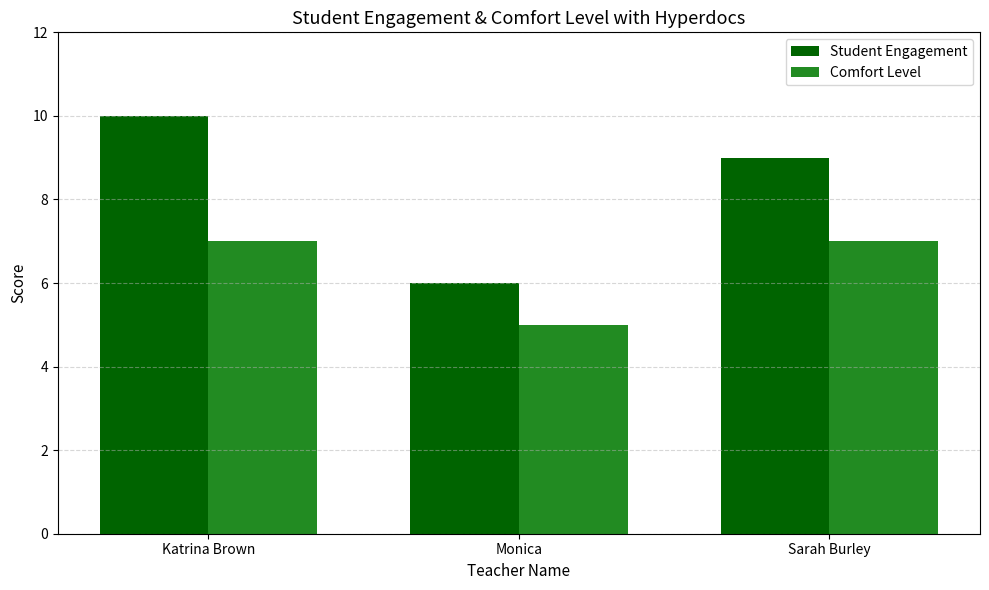

What is the sum of the Comfort Level values at Sarah Burley and Monica?

12